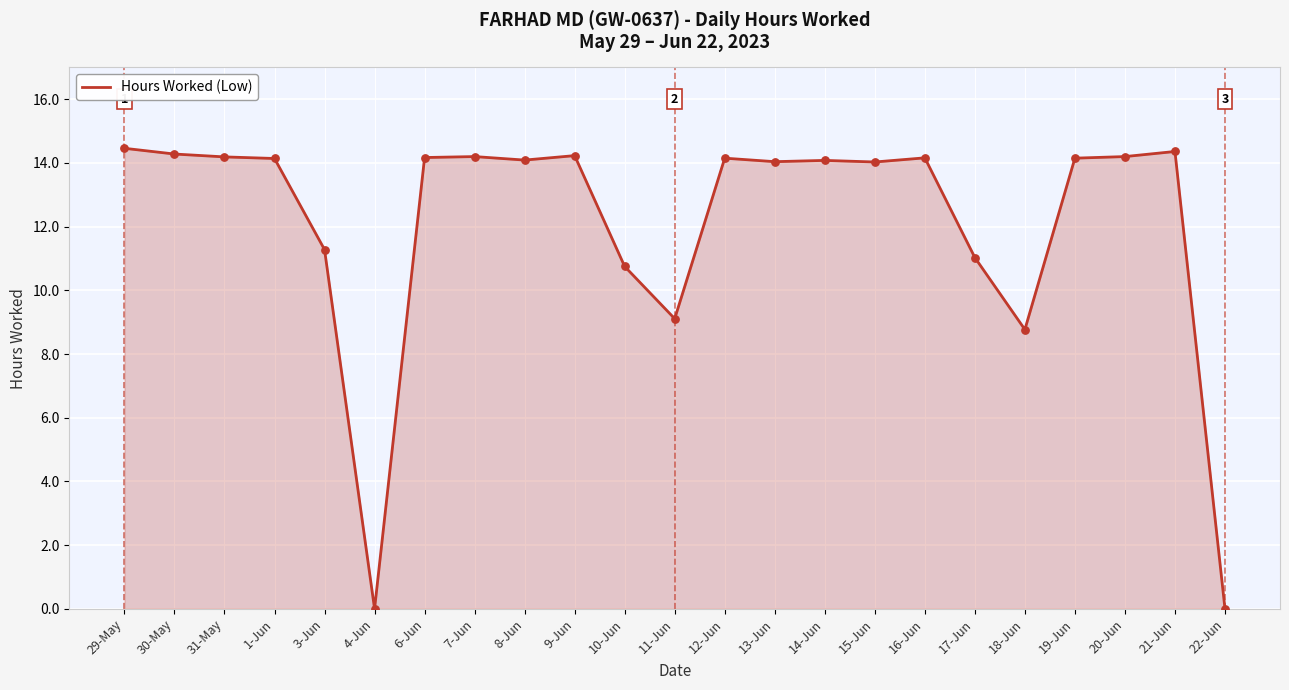

Between 21-Jun and 18-Jun, which is larger?

21-Jun